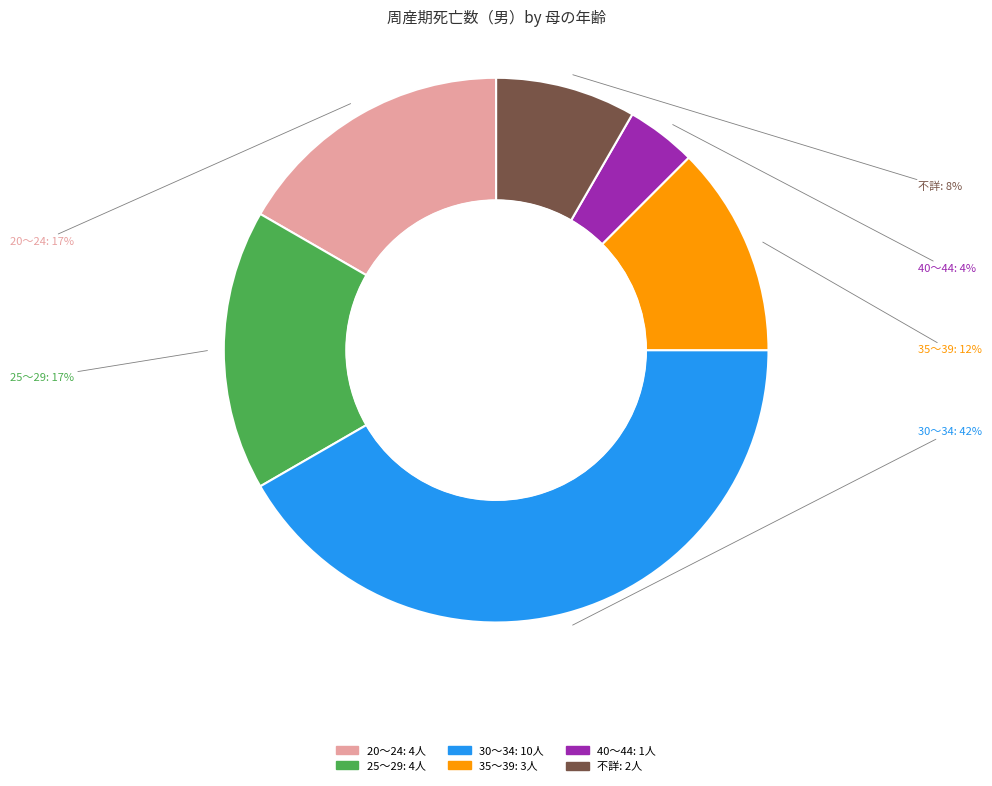

Is there any slice that represents more than half of the pie?

No